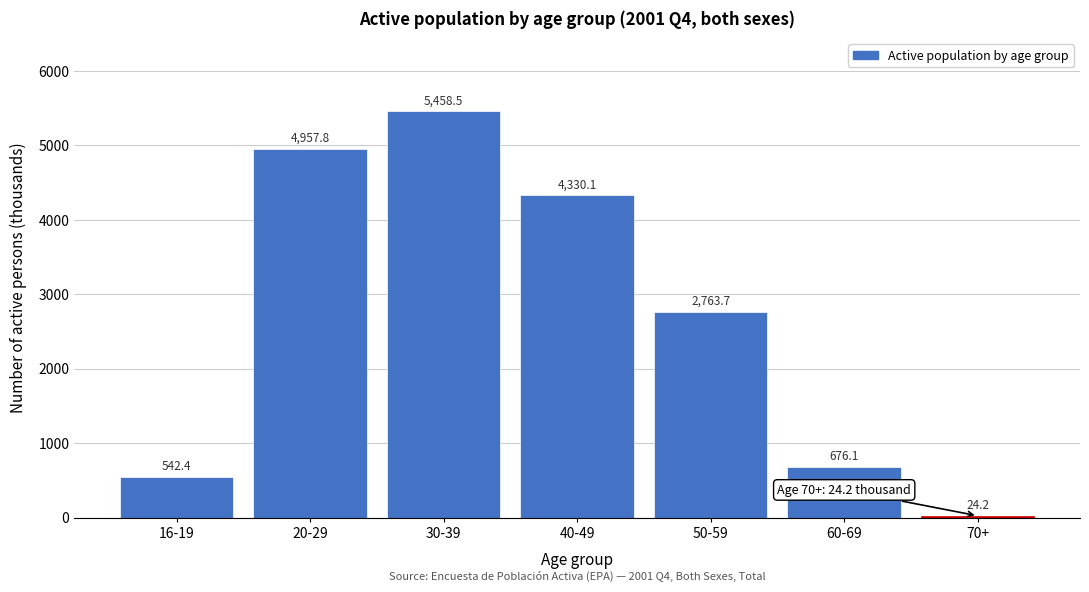

Reading left to right, what are all the values shown in this chart?

16-19=542.4	20-29=4957.8	30-39=5458.5	40-49=4330.1	50-59=2763.7	60-69=676.1	70+=24.2